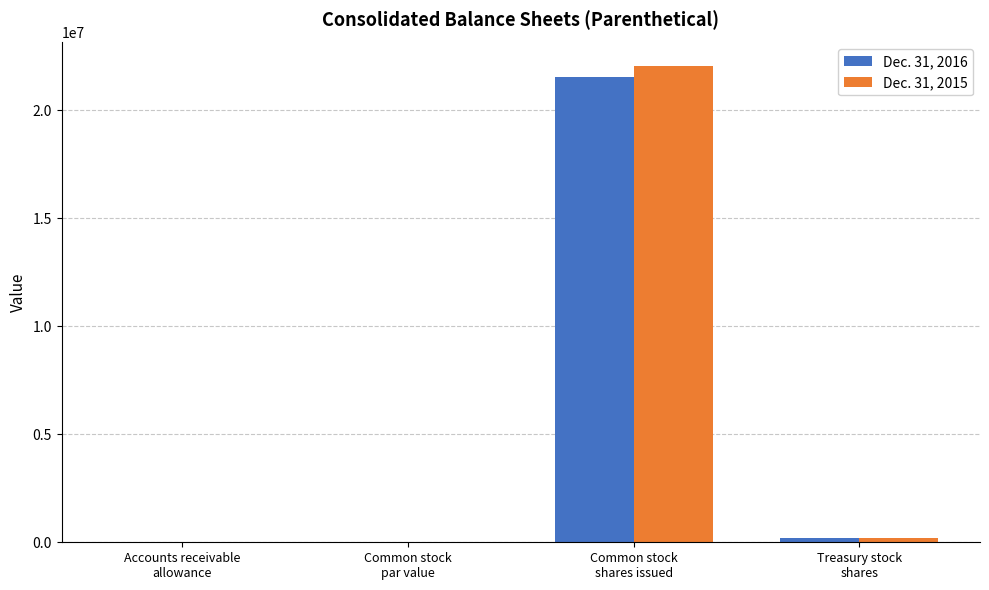

Where is Dec. 31, 2016 nearest to the value 10779072?

Treasury stock
shares